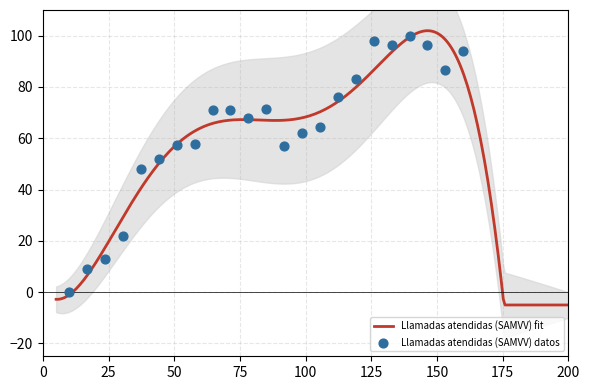

What is the maximum value for Llamadas atendidas (SAMVV) fit?

101.9